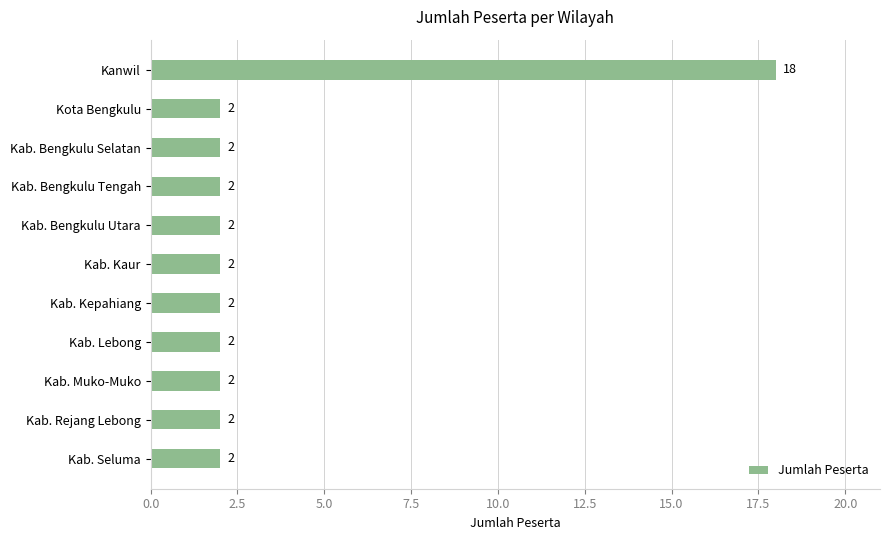

What is the average value?

3